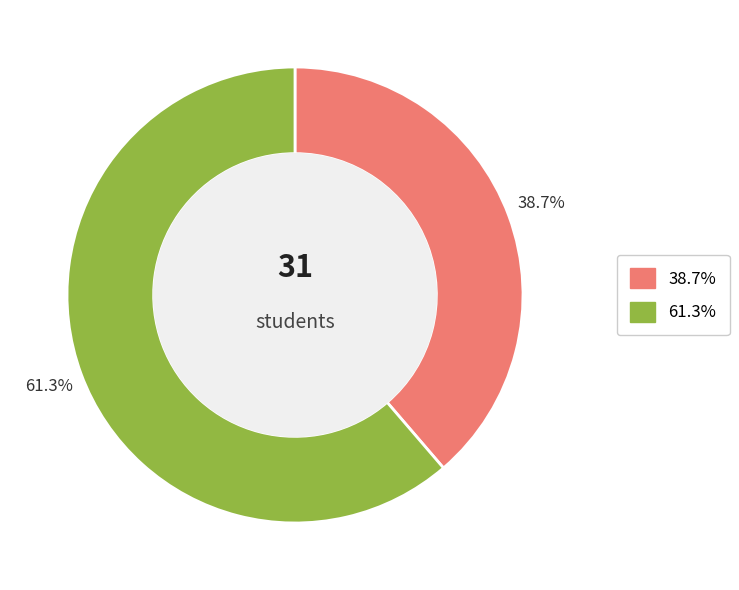

Is there a majority slice in this chart?

Yes